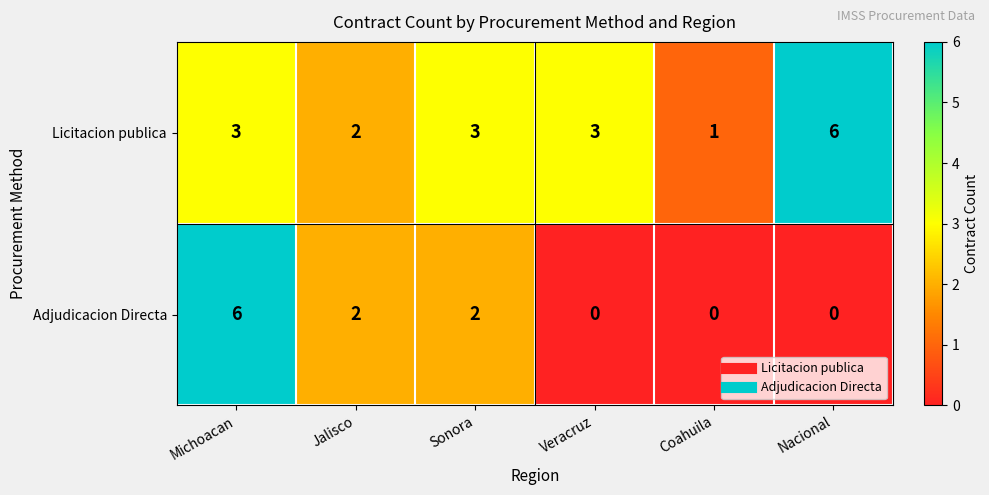

Between Michoacan and Veracruz, which series saw the biggest shift?

Adjudicacion Directa